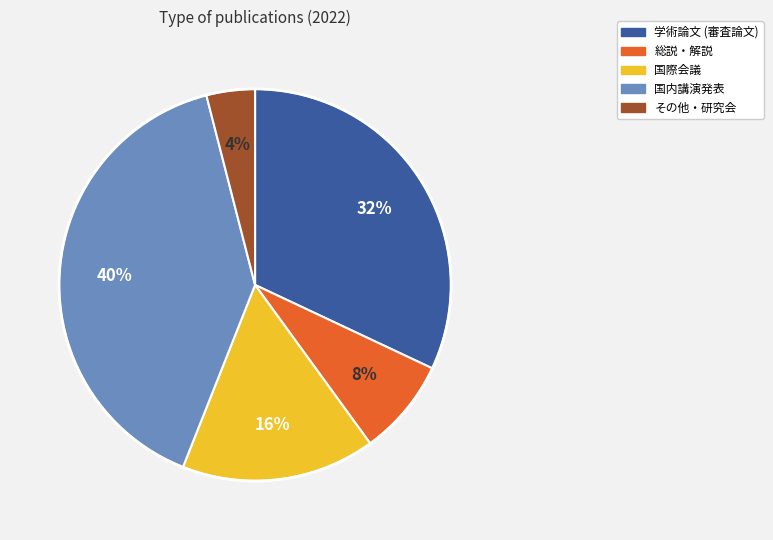

Between 学術論文 (審査論文) and 総説・解説, which is larger?

学術論文 (審査論文)